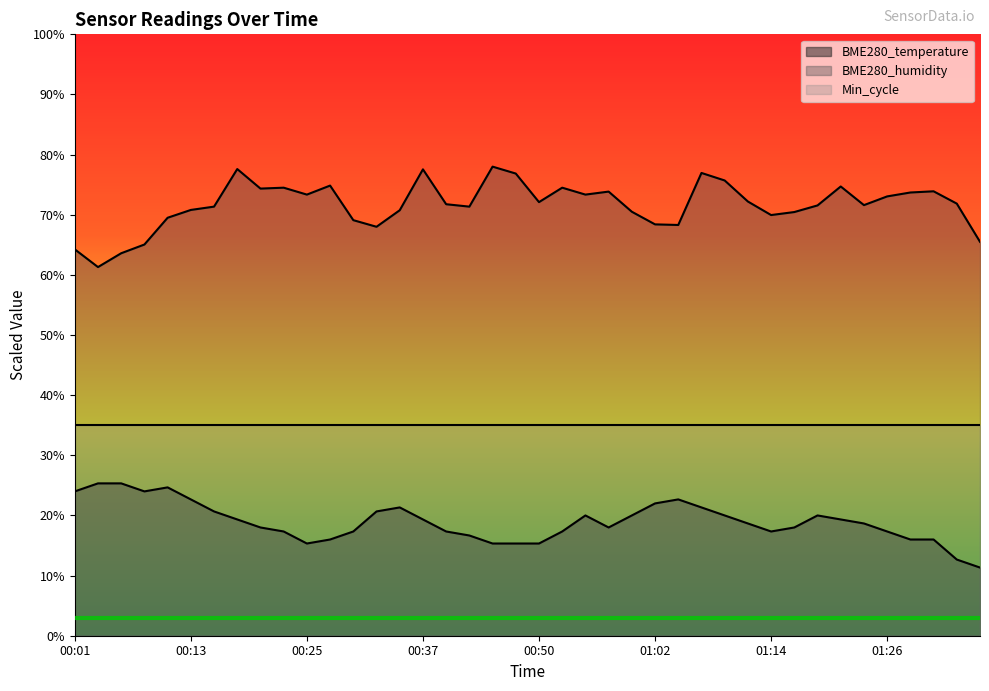

List the series in order of their overall mean, lowest first.

BME280_temperature, Min_cycle, BME280_humidity